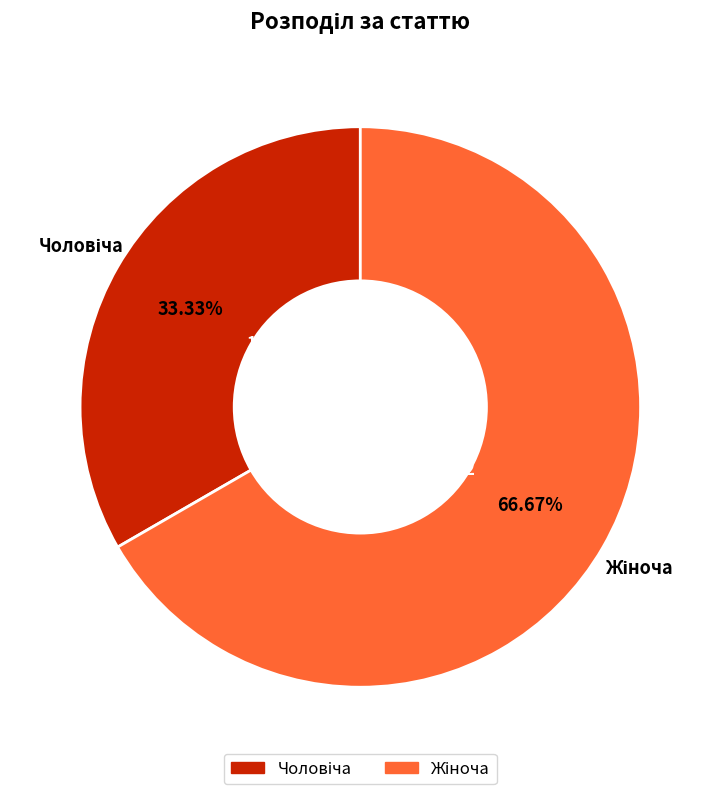

Does any single category account for the majority?

Yes